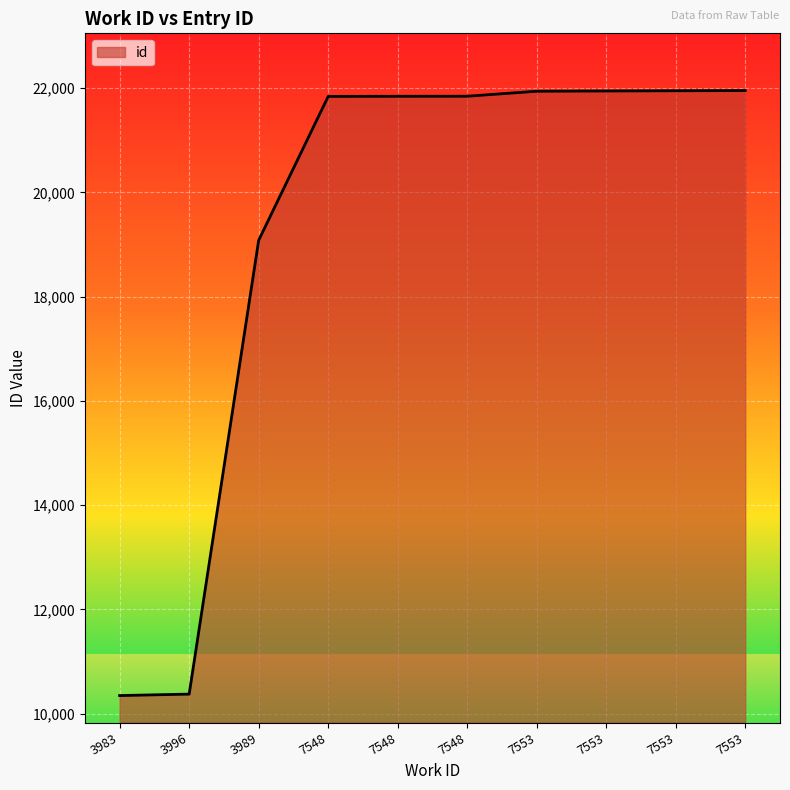

What is the maximum value shown in the chart?

21955